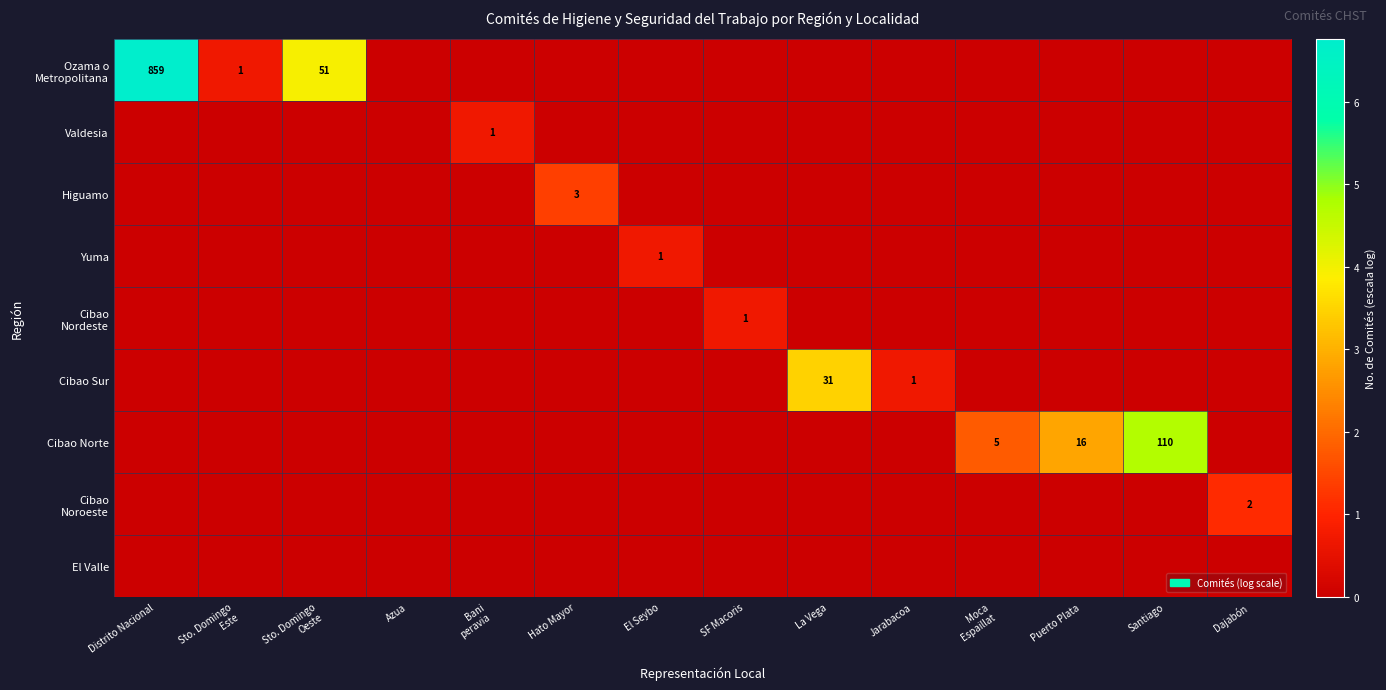

The Cibao Sur series shows 0.0 at SF Macoris. True or false?

True